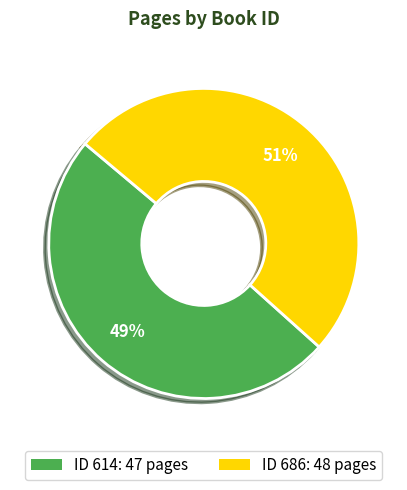

True or false: ID 686: 48 pages accounts for 51% of the total.

True